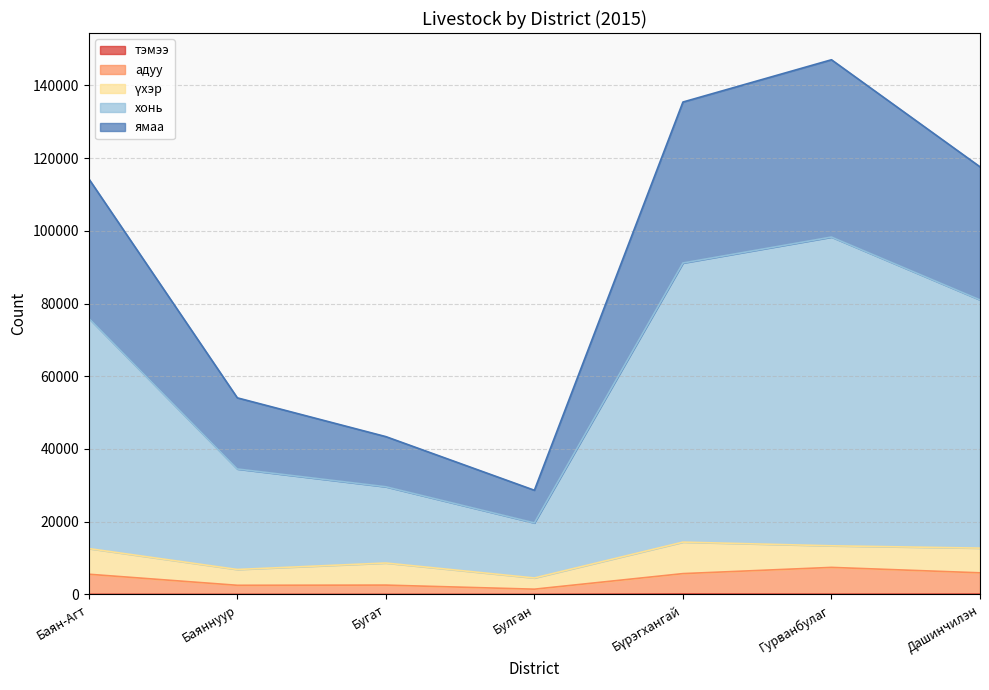

Which has a higher value, Бүрэгхангай or Баяннуур?

Бүрэгхангай